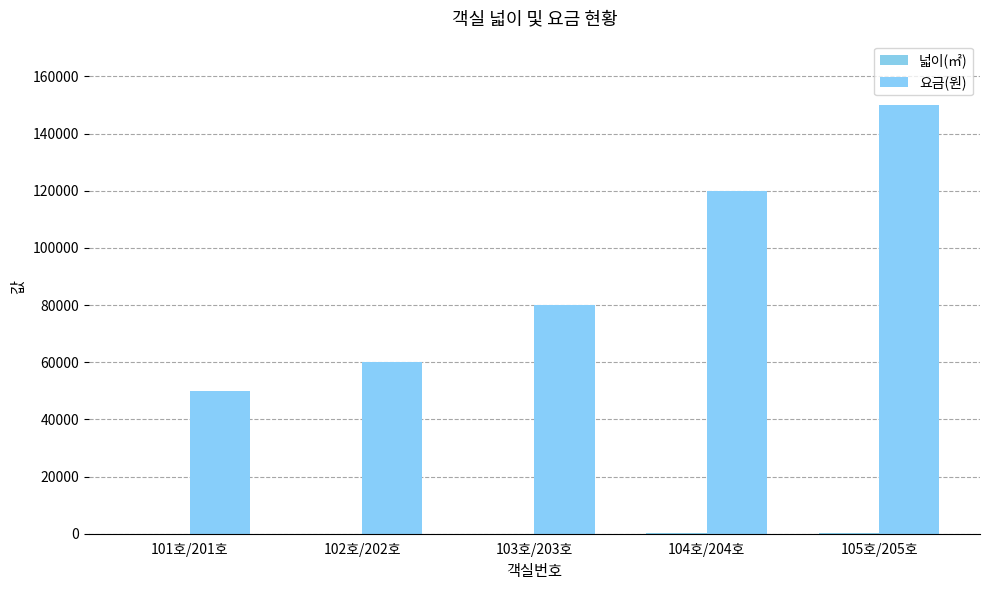

Count the number of data series in this chart.

2